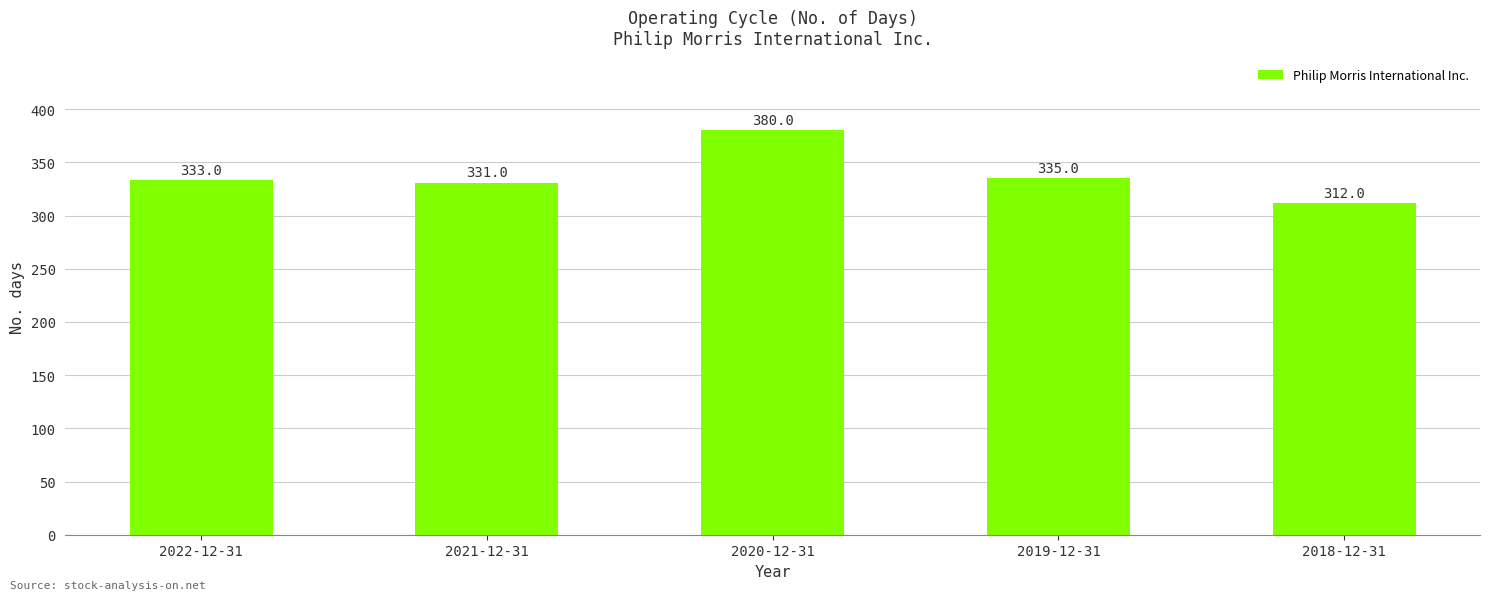

Read the value at 2020-12-31, to the nearest 10.

380